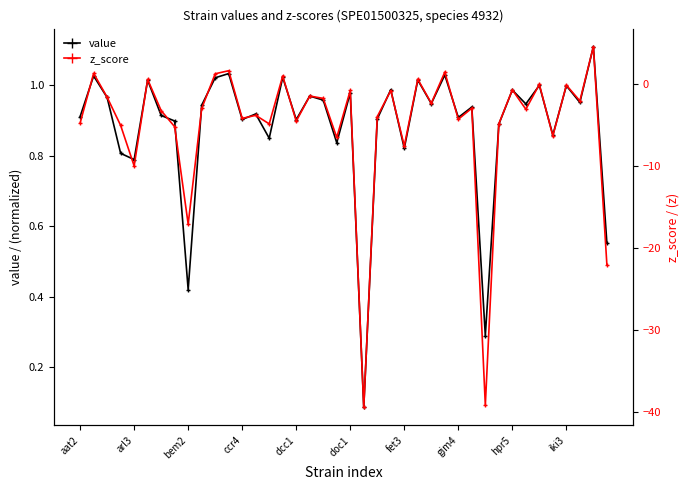

True or false: value and z_score cross at least once.

True